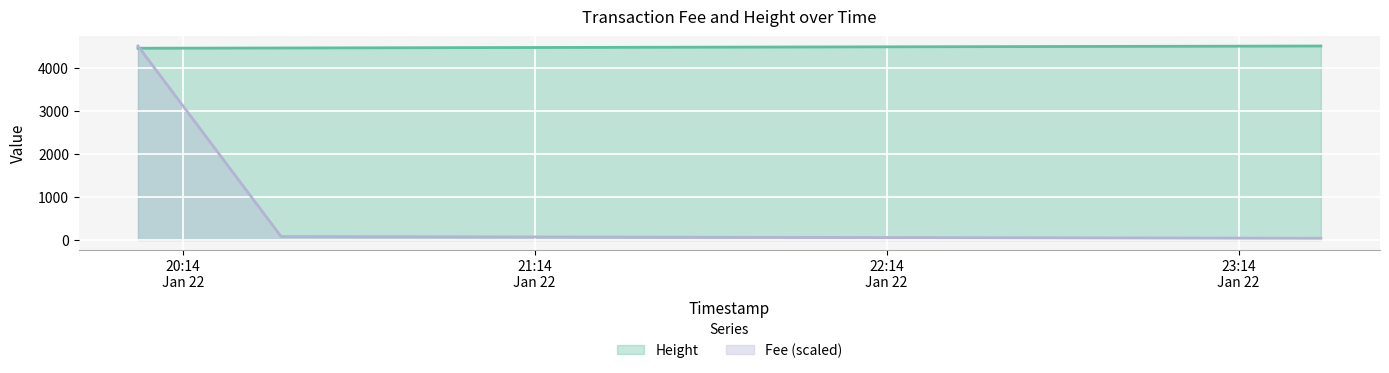

The value of Height at 2019-01-22 20:06:22 is 40.2. True or false?

True